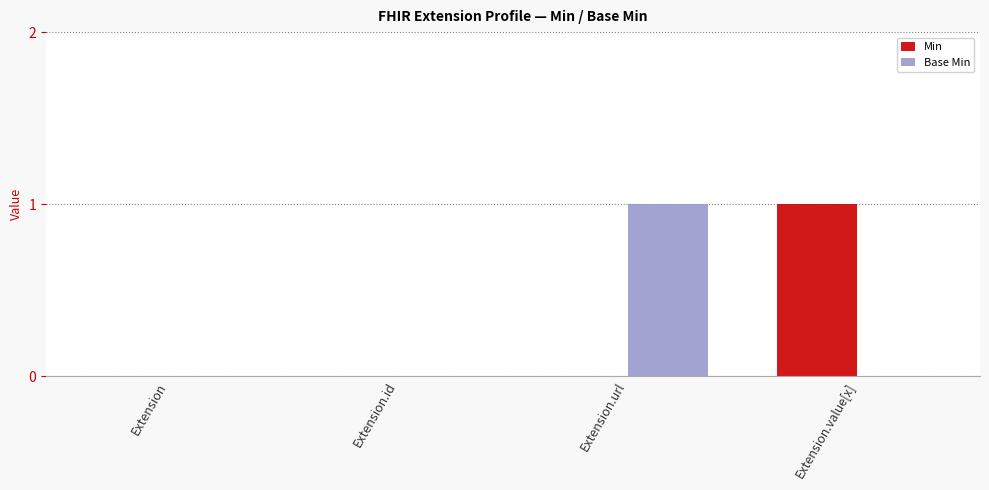

Reading left to right, what are all the values shown in this chart?

Min: Extension=0	Extension.id=0	Extension.url=0	Extension.value[x]=1
Base Min: Extension=0	Extension.id=0	Extension.url=1	Extension.value[x]=0